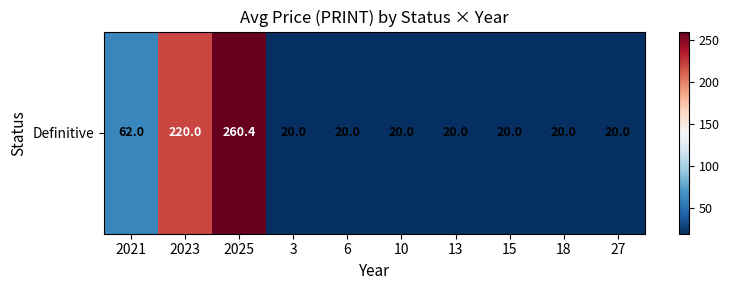

Read the value at 2023.

220.0